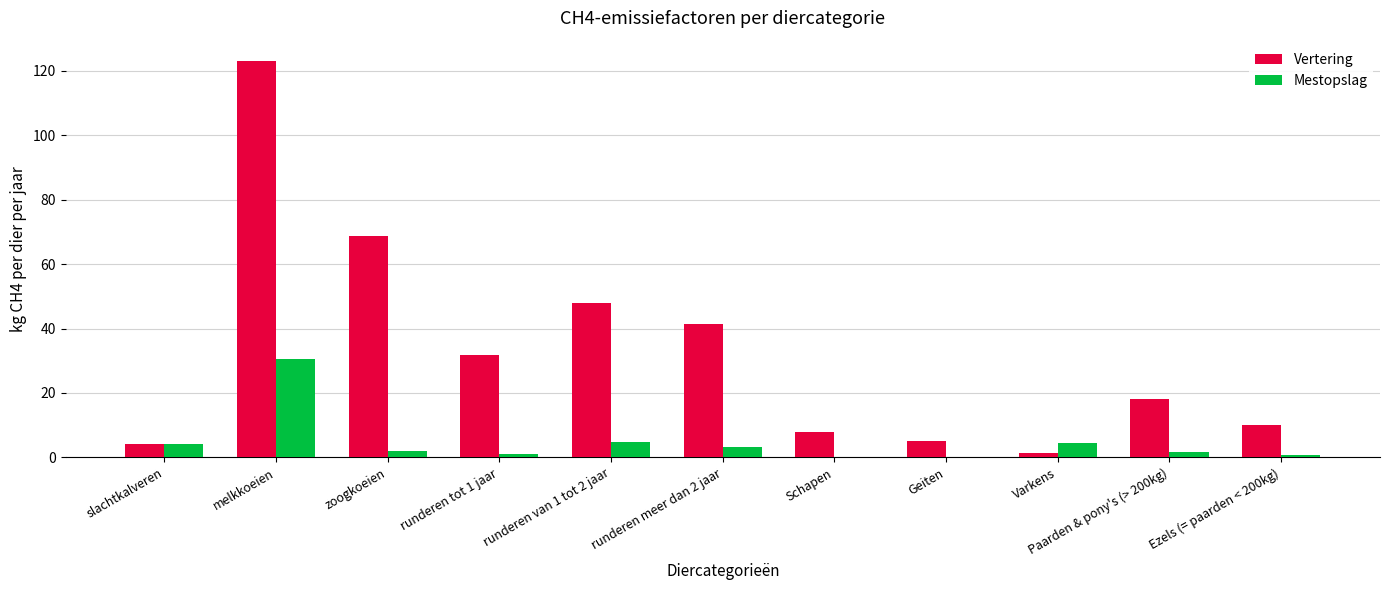

The value of Vertering at Ezels (= paarden < 200kg) is 10.0. True or false?

True